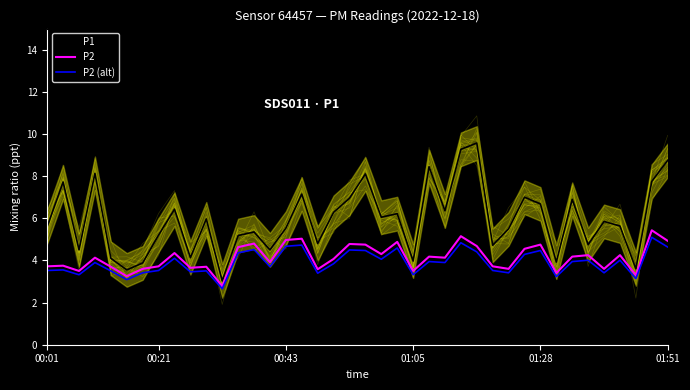

The value of P1 at 16 is 1.5. True or false?

False